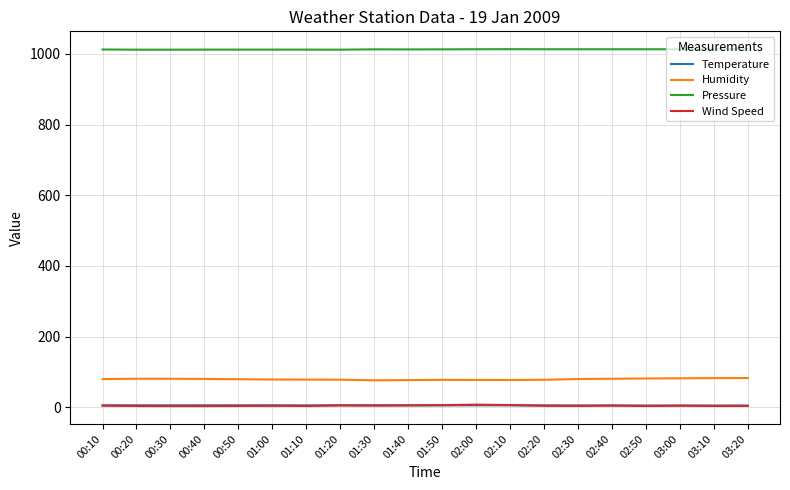

What is the maximum value for Humidity?

82.6